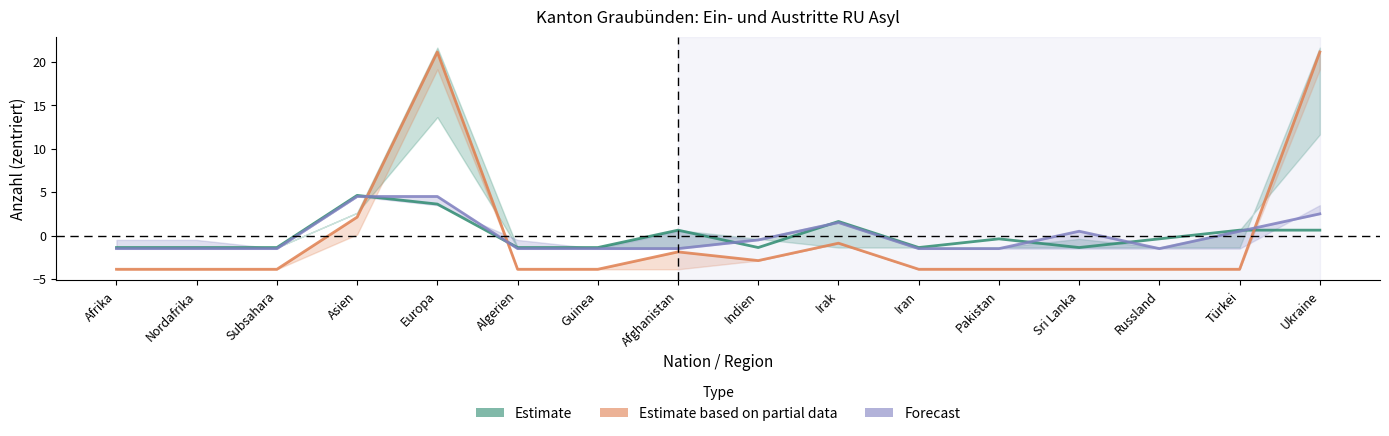

How many values in Forecast are below zero?

10